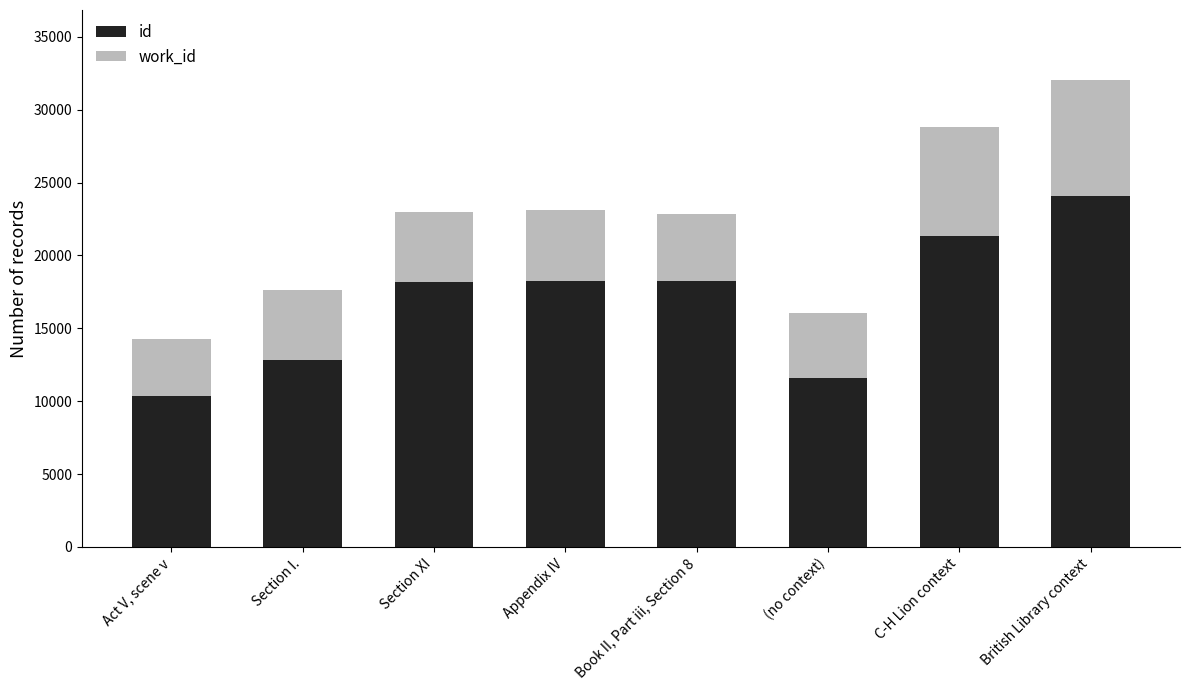

Which series has the widest spread of values?

id